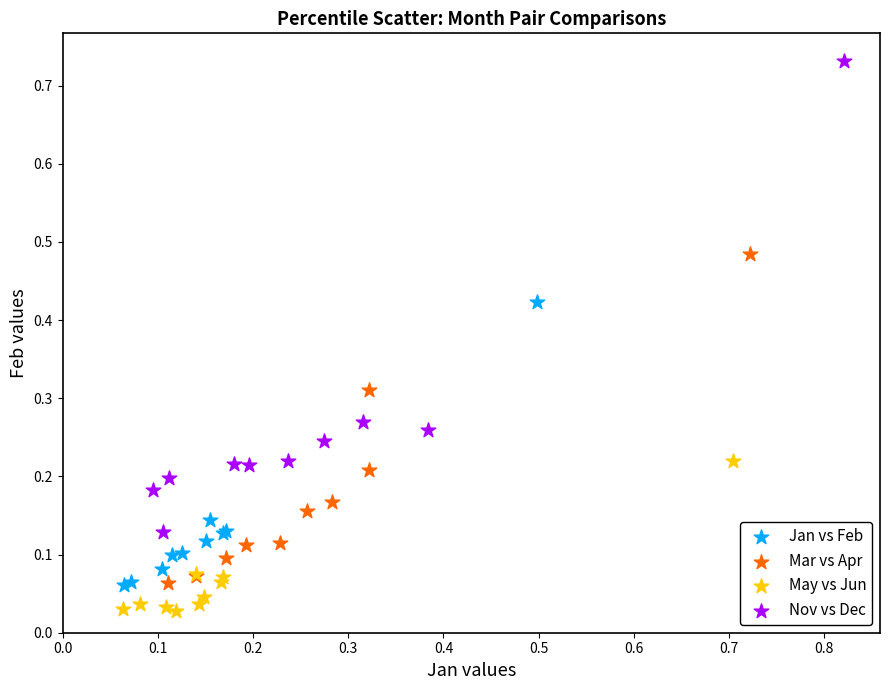

Which series reaches the minimum Y coordinate?

May vs Jun